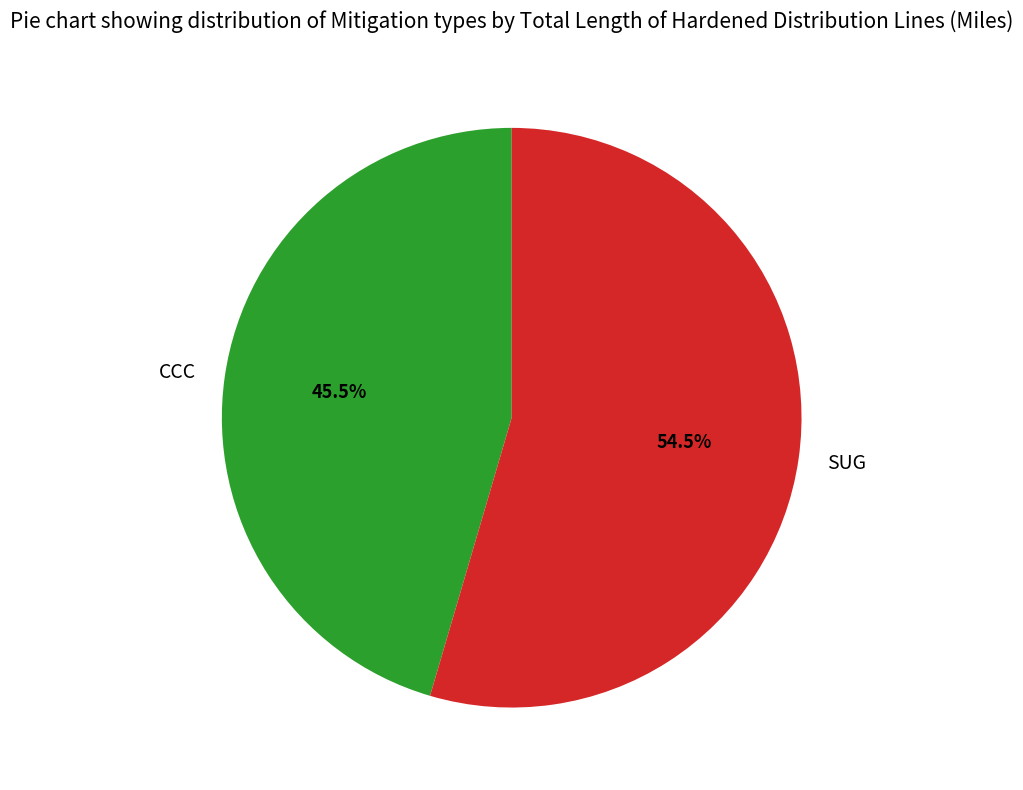

Rank the categories by value from highest to lowest.

SUG, CCC